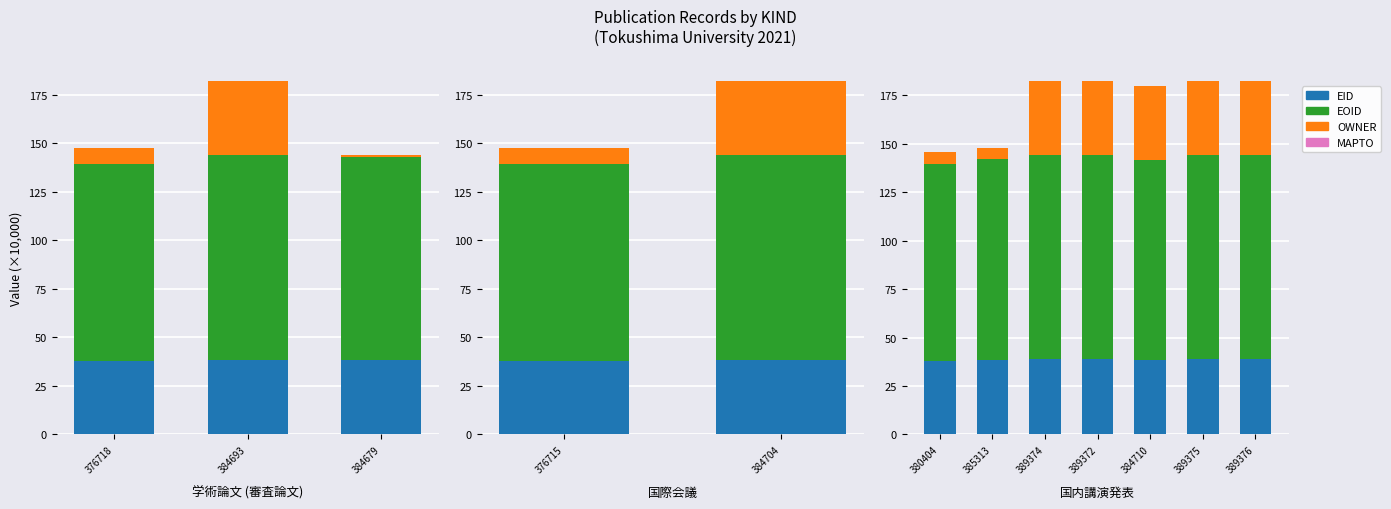

How many groups of bars are there?

7